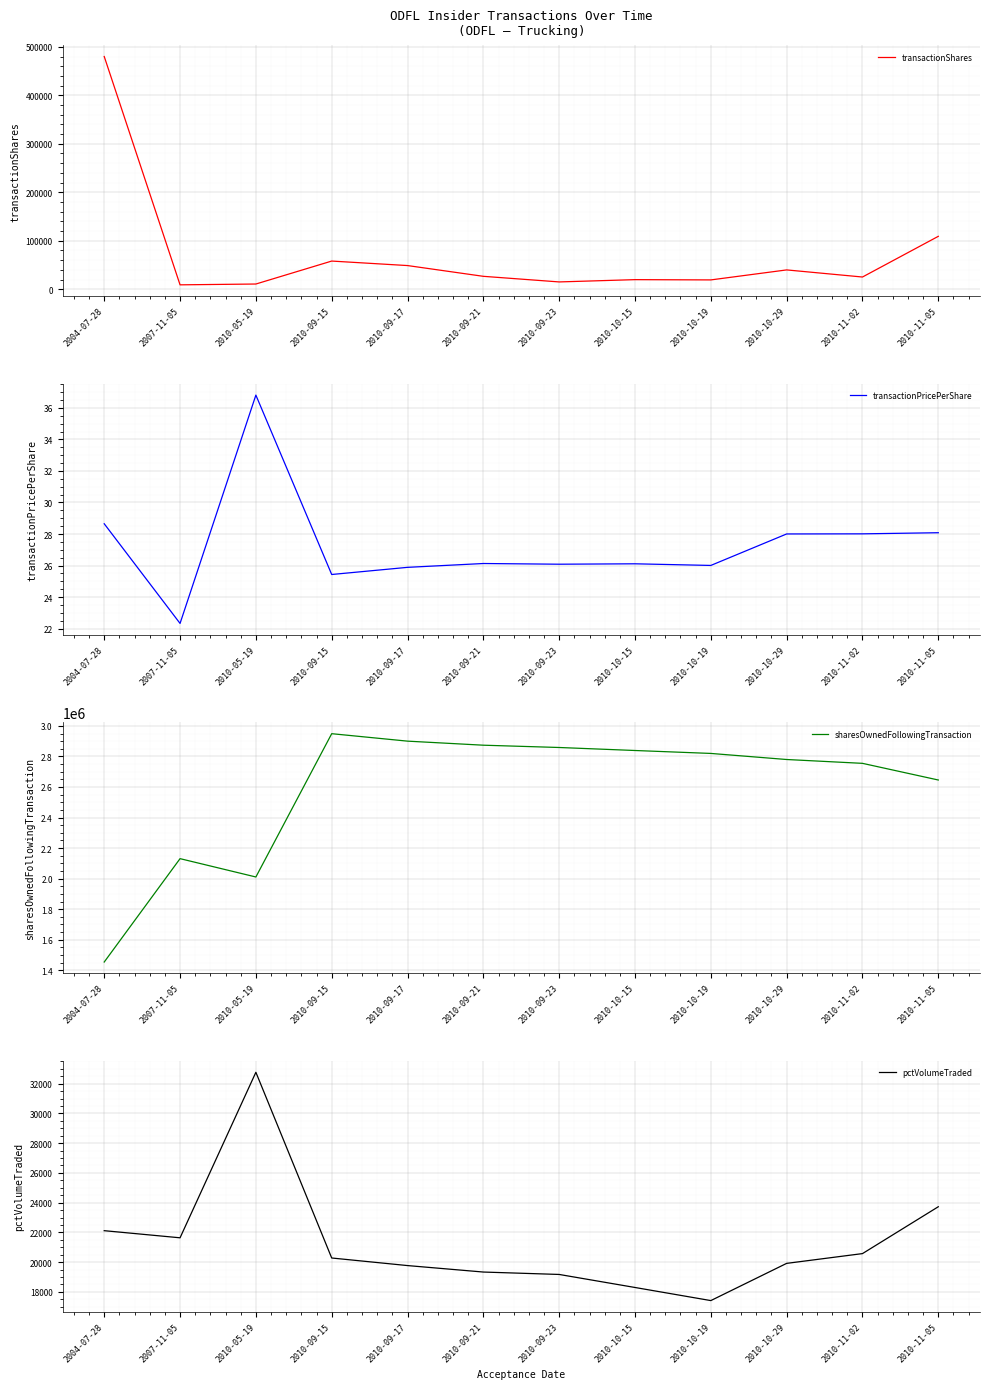

Which category has the highest value in the pctVolumeTraded series?

2010-05-19